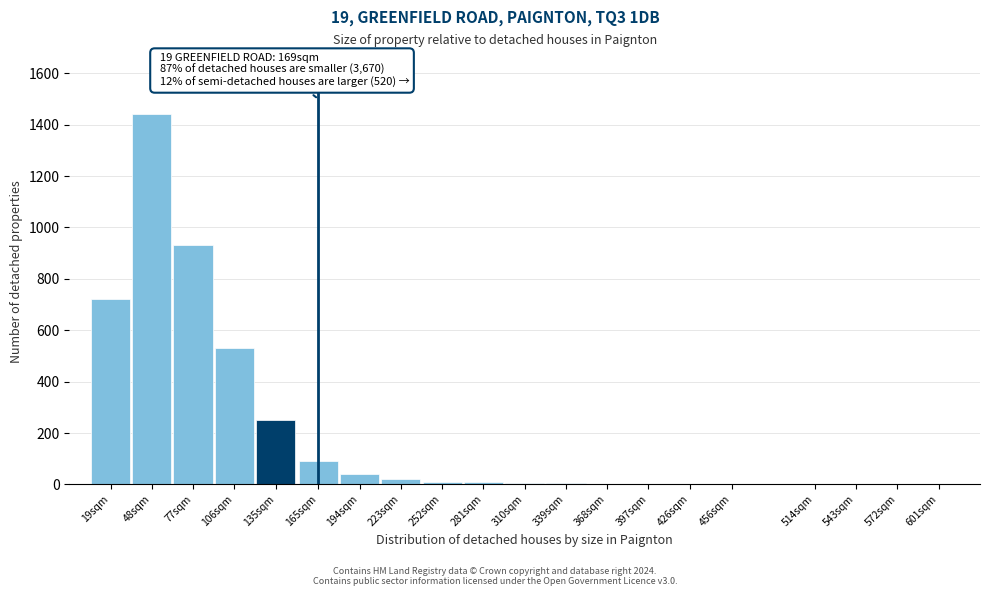

What is the sum of all values?

4058